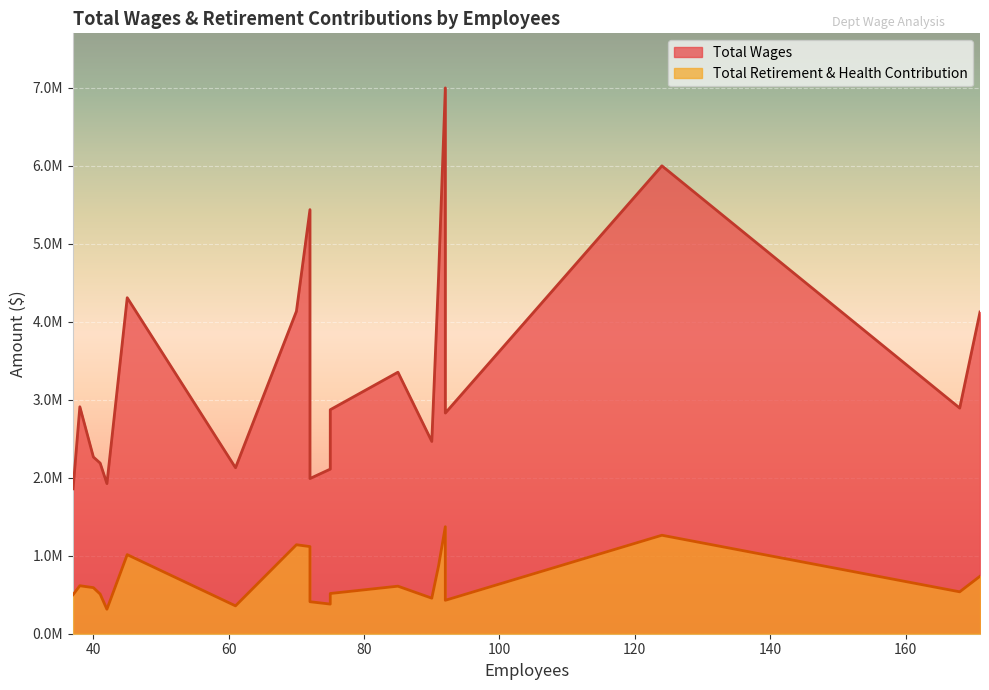

At which category is the sum across all series the highest?

92